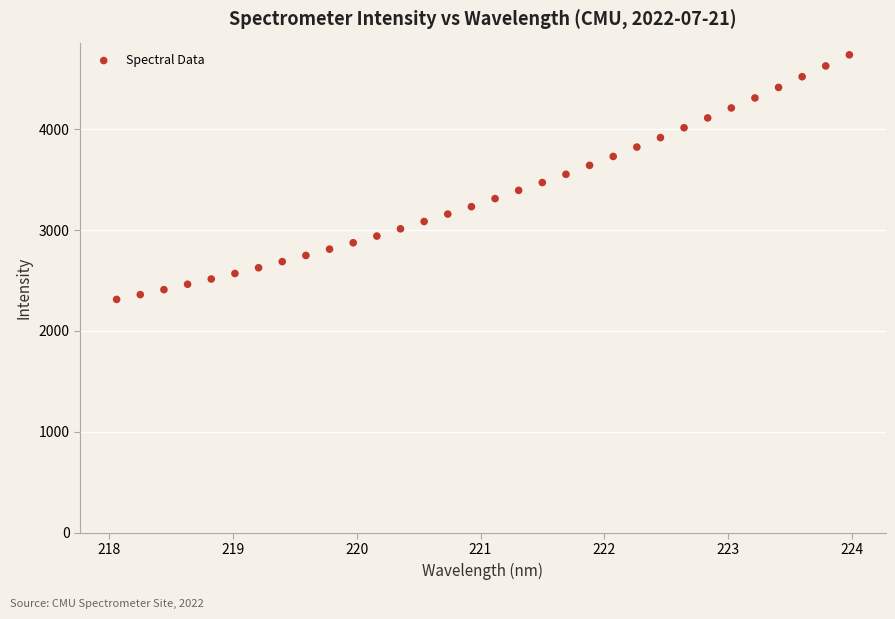

What is the range of X values (max minus min)?

5.9